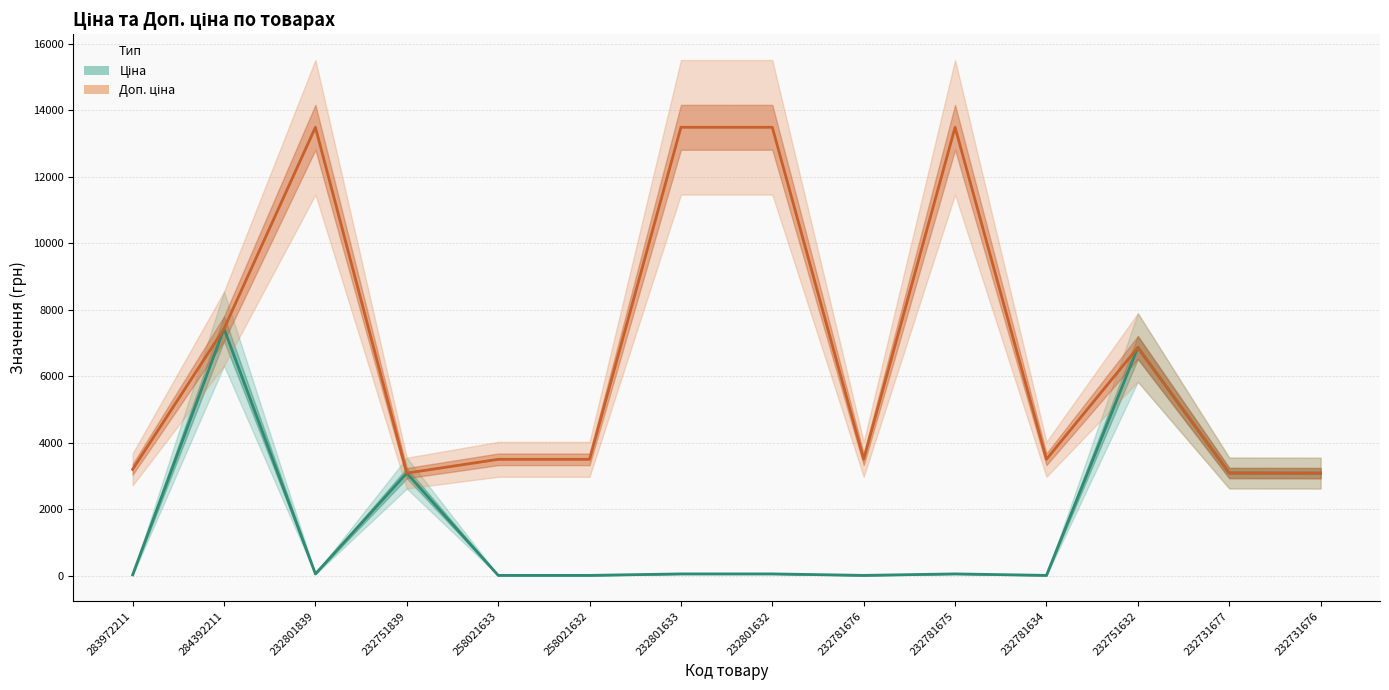

At which label is Ціна closest to 3725?

232731677